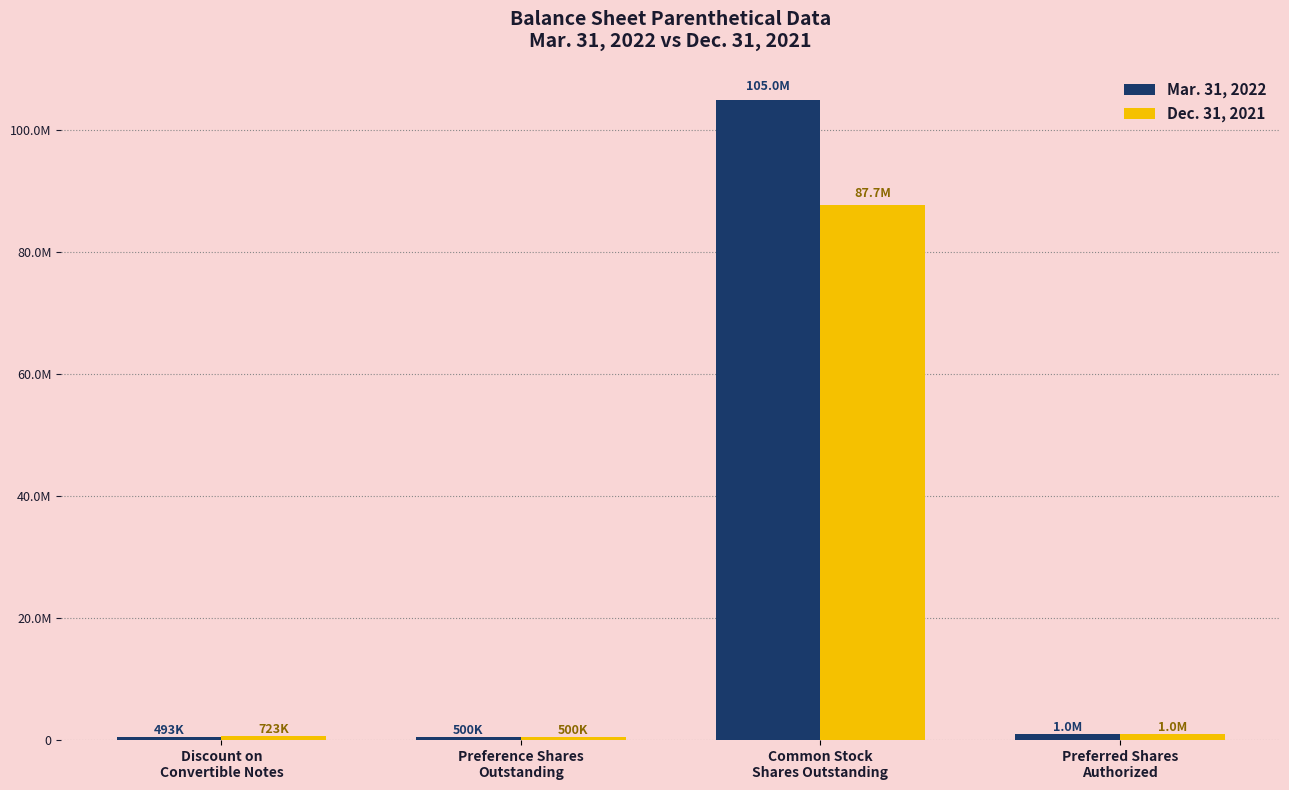

What is the difference between the Dec. 31, 2021 values at Common Stock
Shares Outstanding and Preferred Shares
Authorized?

86725842